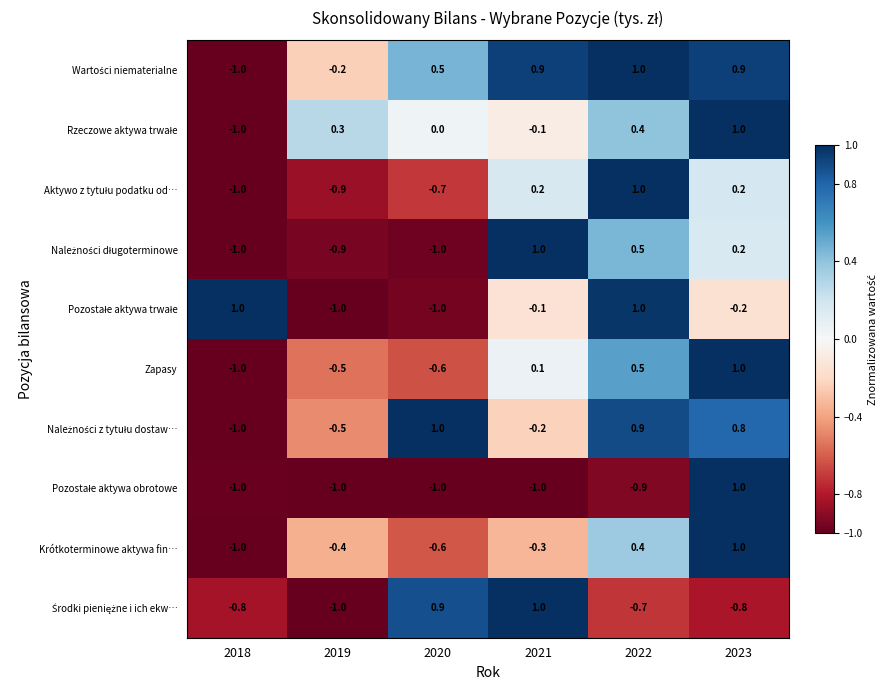

Is it true that Krótkoterminowe aktywa fin… equals -0.3 at 2020?

False